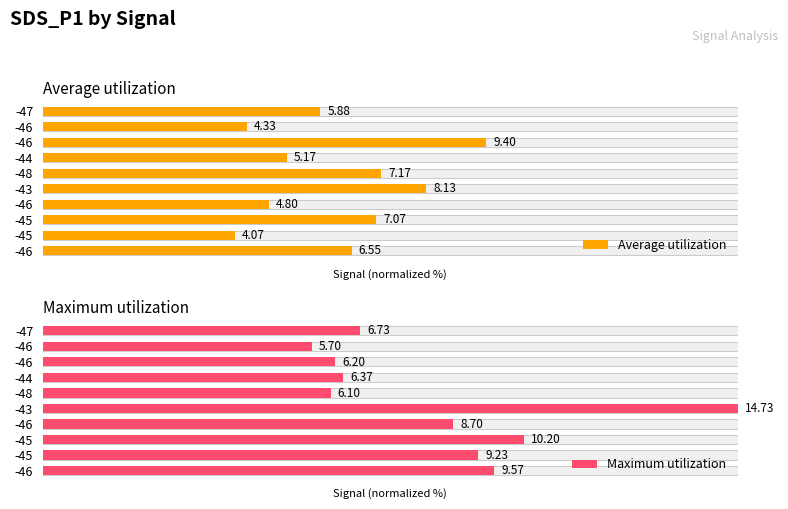

How many data points does each series have?

10